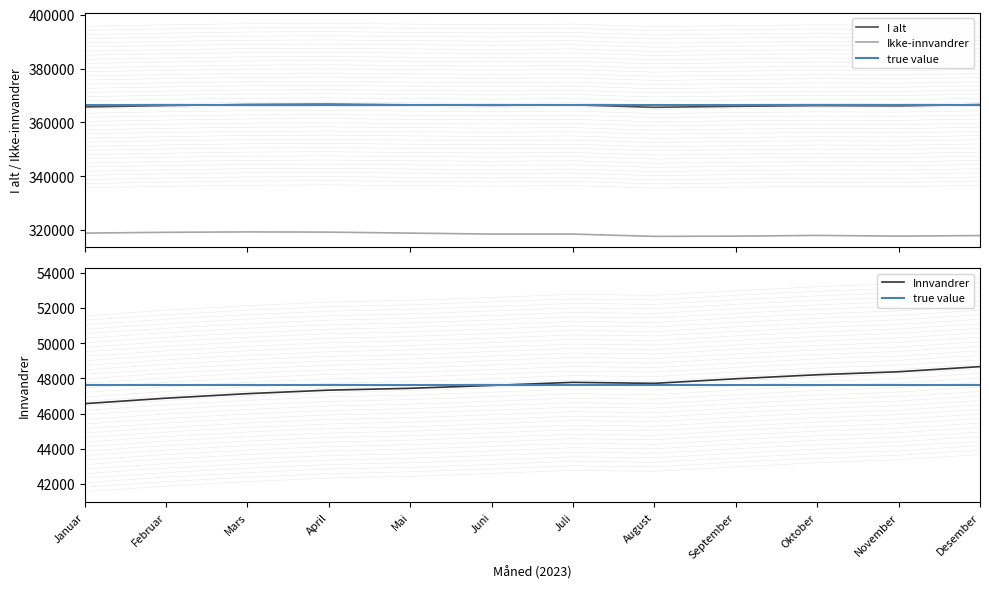

True or false: Innvandrer and I alt intersect in this chart.

False